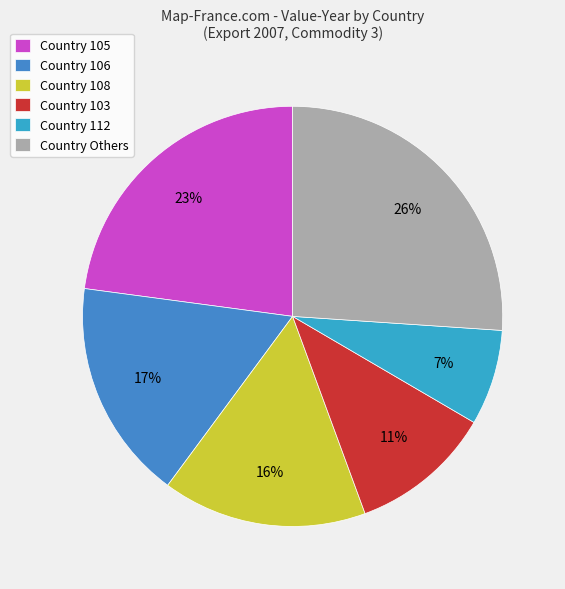

Count the number of slices in the pie.

6